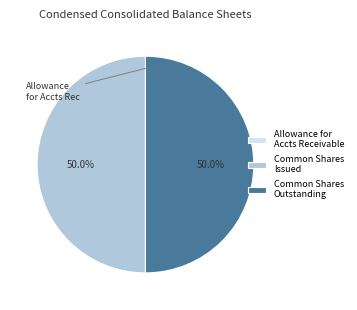

What is the ratio of the value at Common Shares Outstanding to the value at Common Shares Issued?

1.0